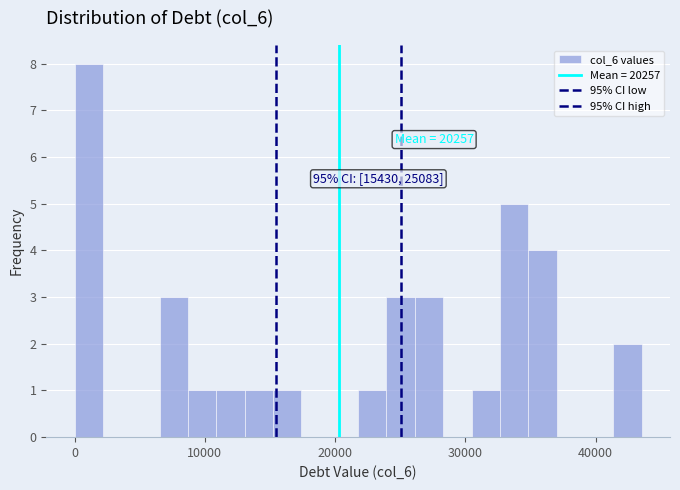

Read against the x-axis, roughly where is the centre of the tallest bar?

1000